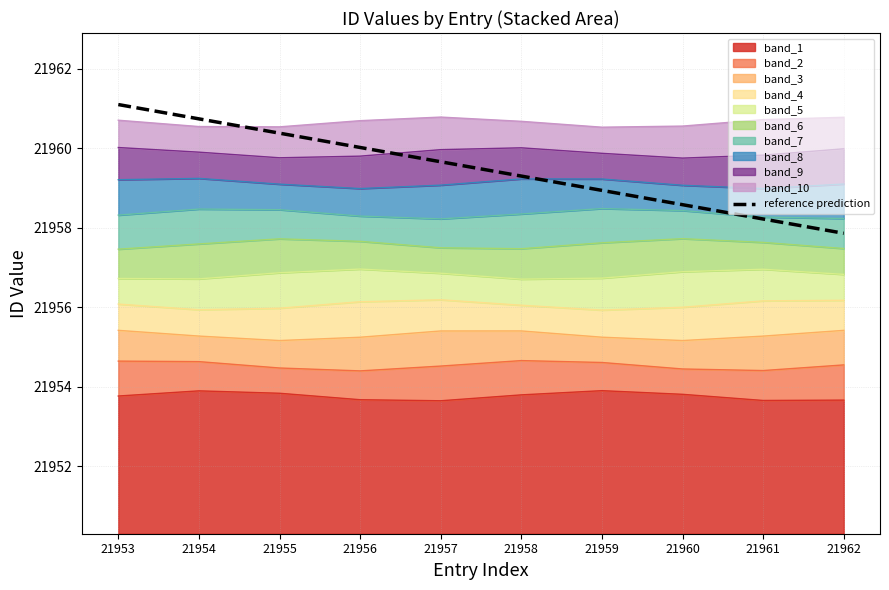

How many data points are less than 21959?

4